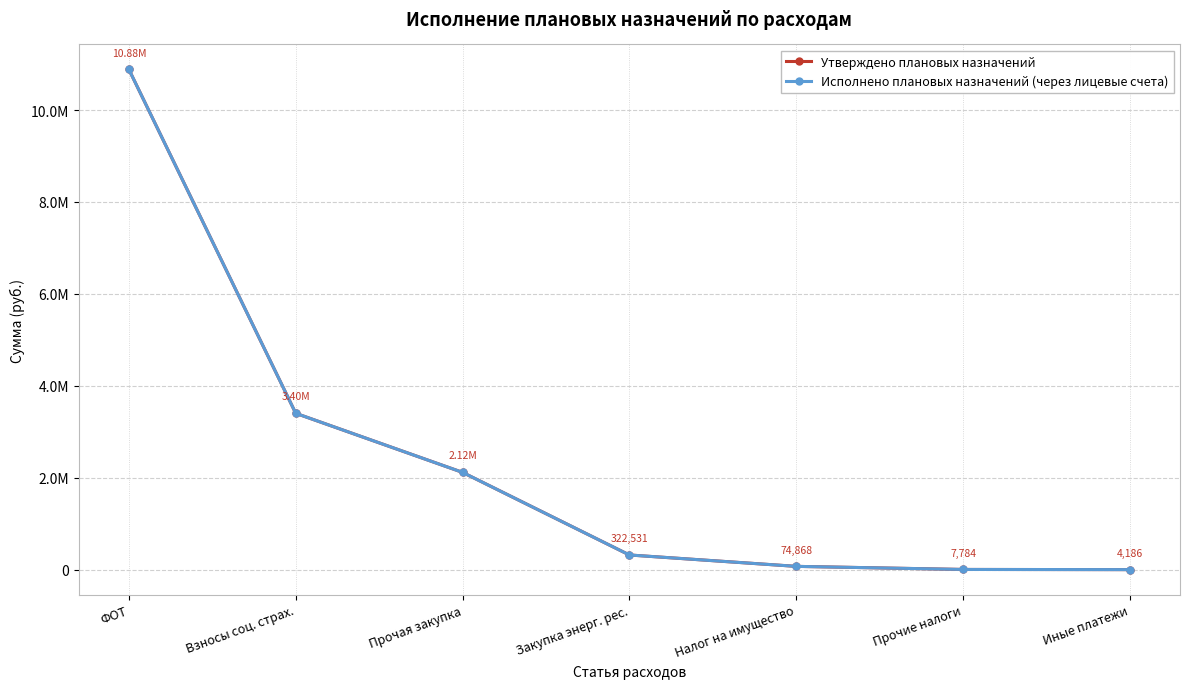

Is this an area chart (filled region under the line)?

No